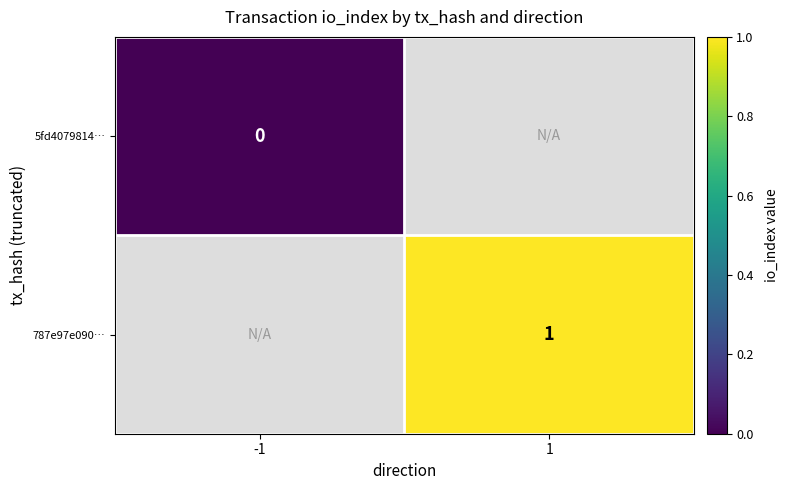

What is the greatest value displayed?

1.0